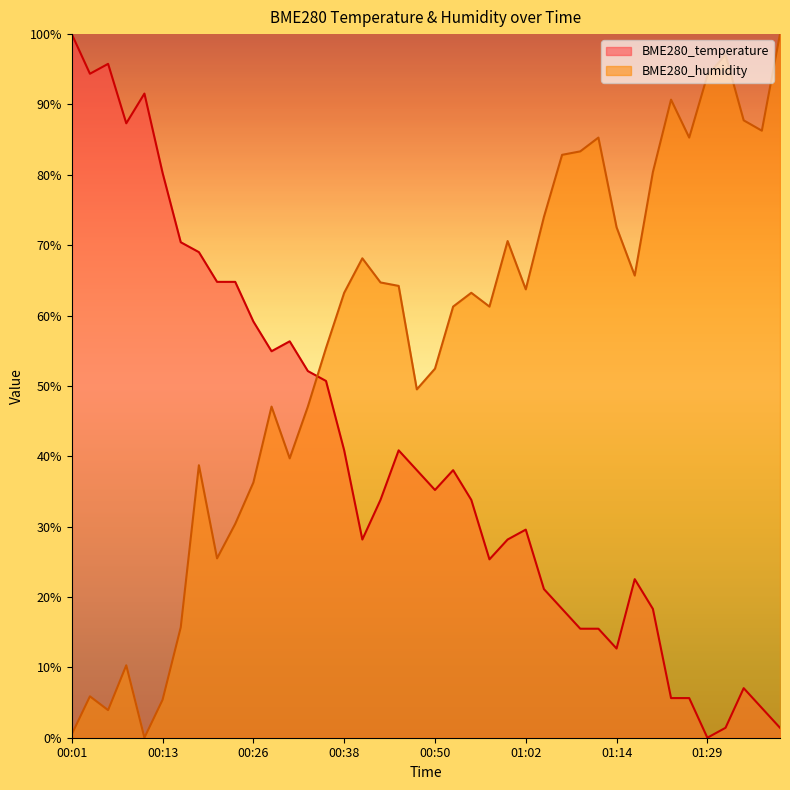

The value of BME280_temperature at 00:18 is 69.0. True or false?

True